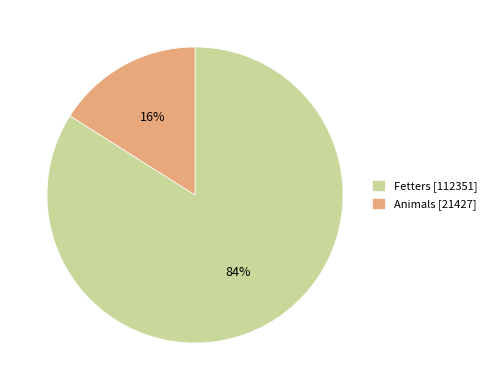

Count the number of slices in the pie.

2